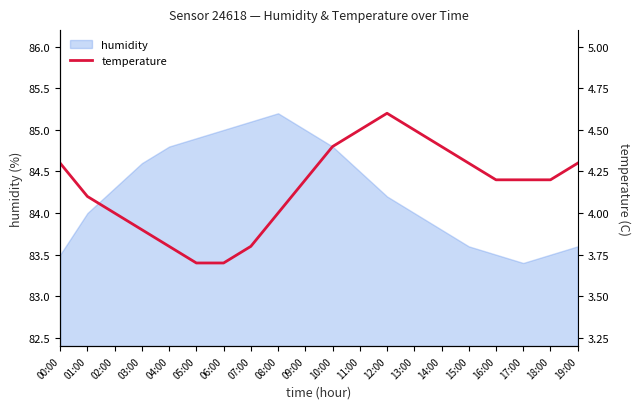

The value of humidity at 07:00 is 146.6. True or false?

False